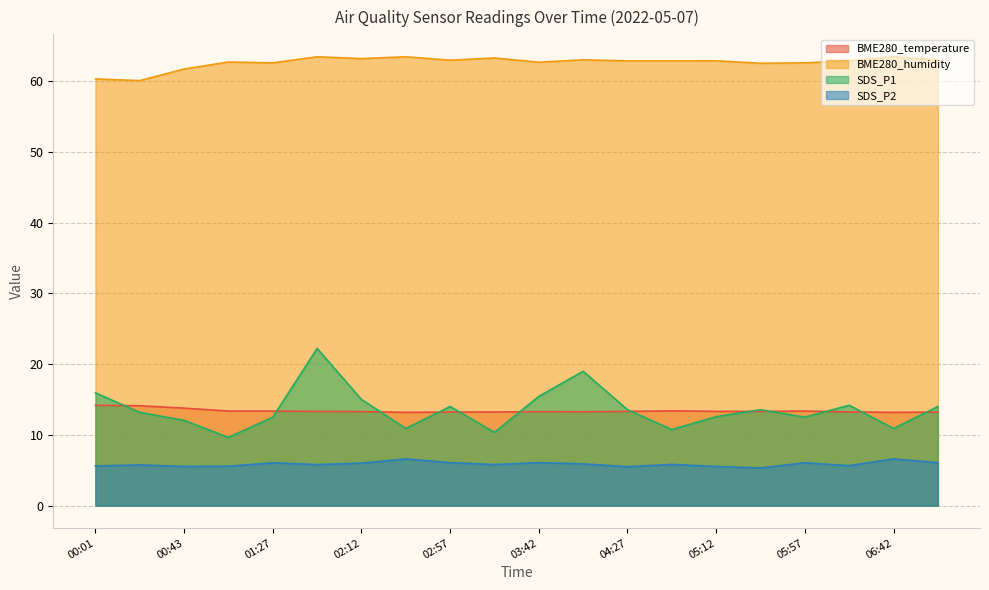

What are all the series names shown in the legend?

BME280_temperature, BME280_humidity, SDS_P1, SDS_P2